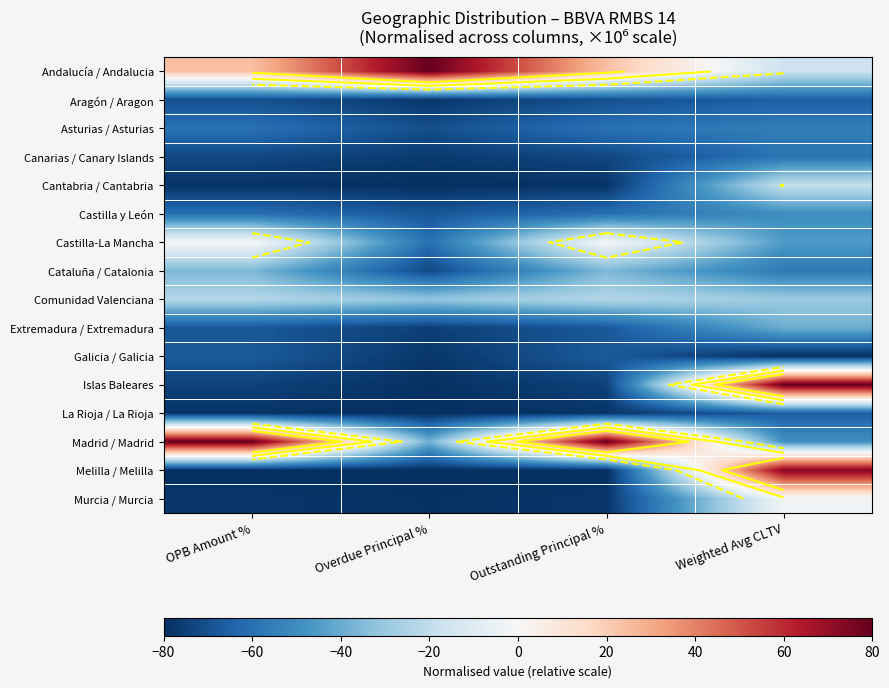

Which label corresponds to the smallest value in the chart?

Overdue Principal %